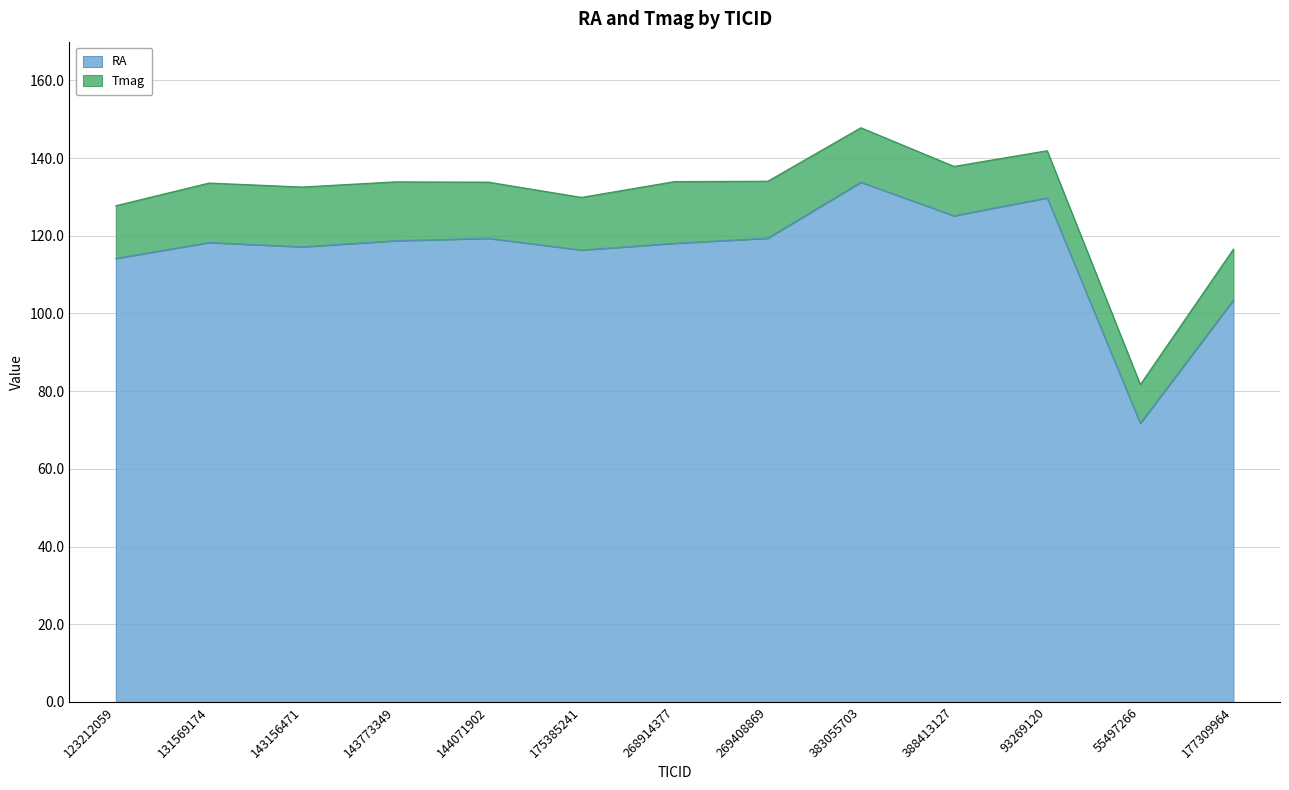

What is the sum of the values at 144071902 and 175385241?

235.7